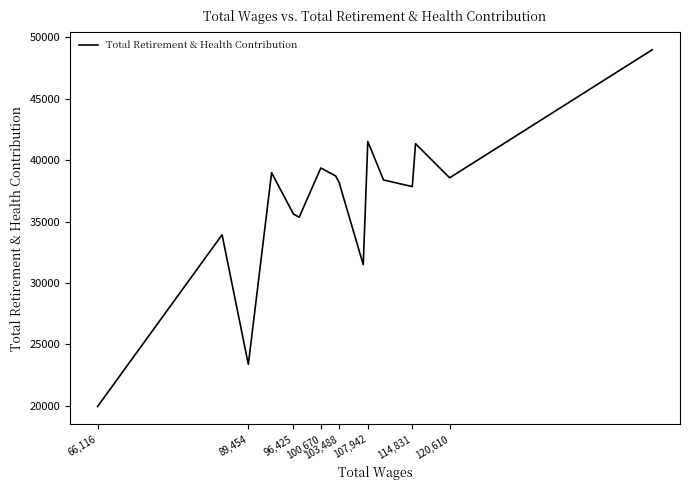

What is the maximum value shown in the chart?

48982